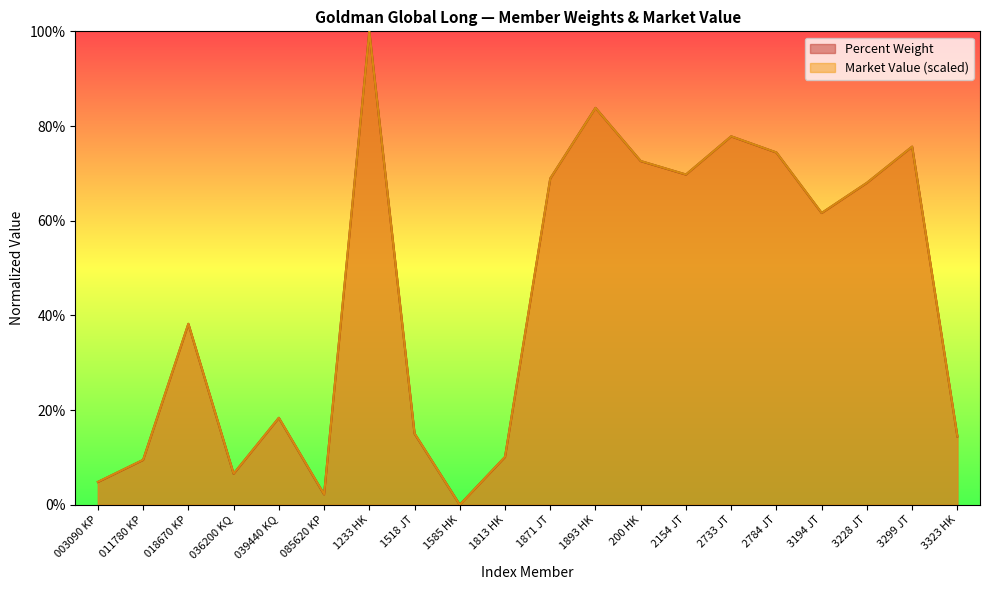

What is the total value across all series at 036200 KQ?

0.1